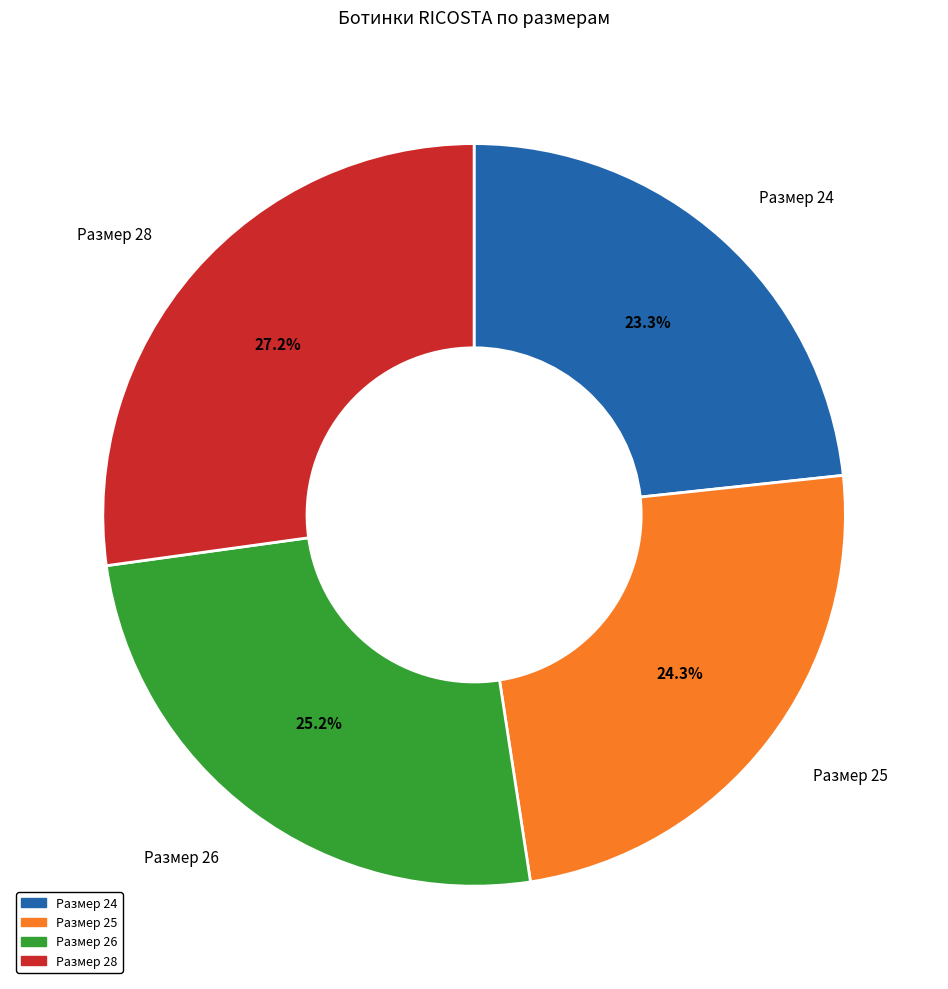

Does any single category account for the majority?

No